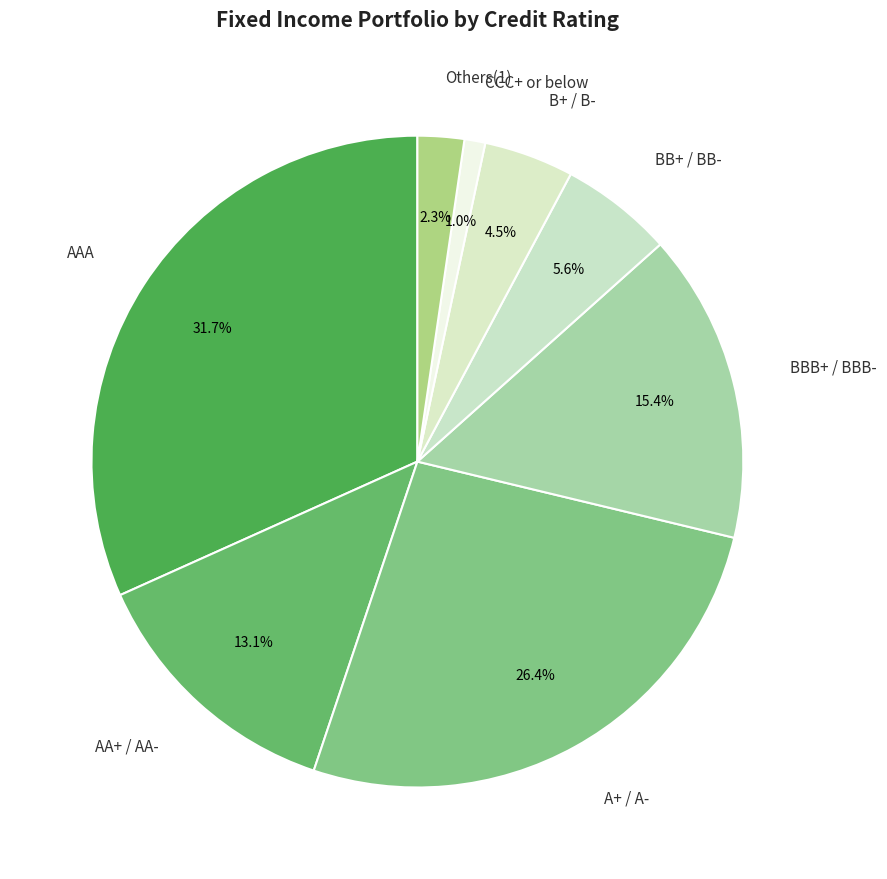

What is the smallest slice in the pie chart?

CCC+ or below